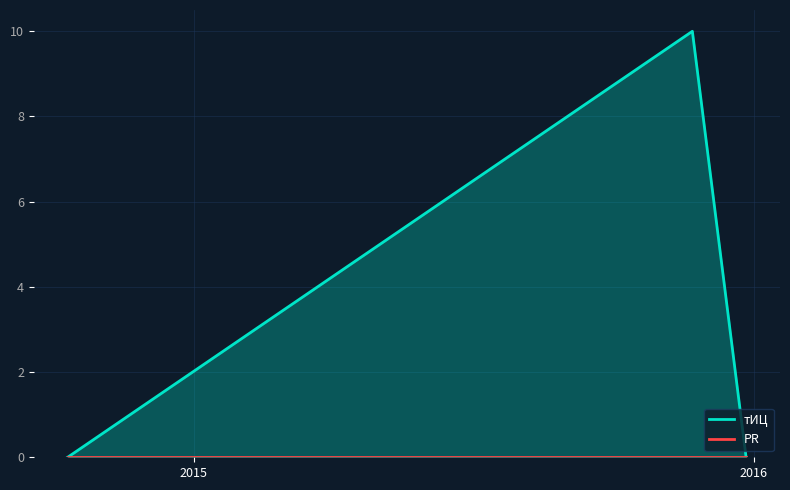

Which series has the widest spread of values?

тИЦ